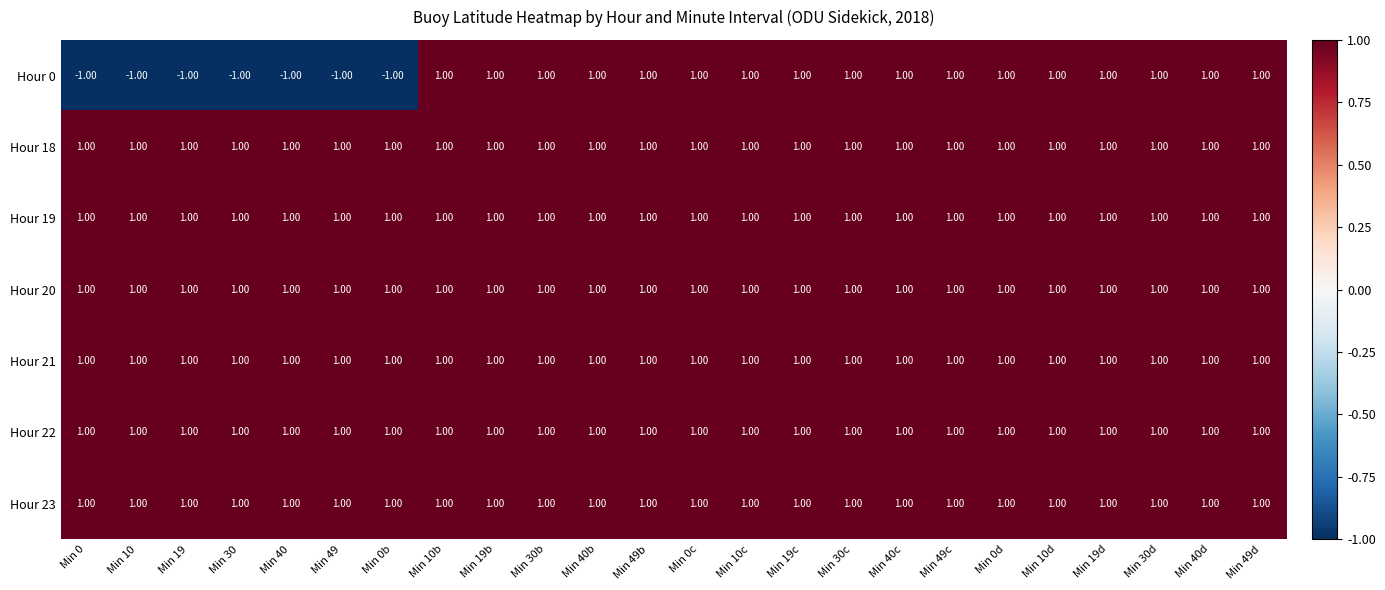

What is the minimum value shown in the chart?

-1